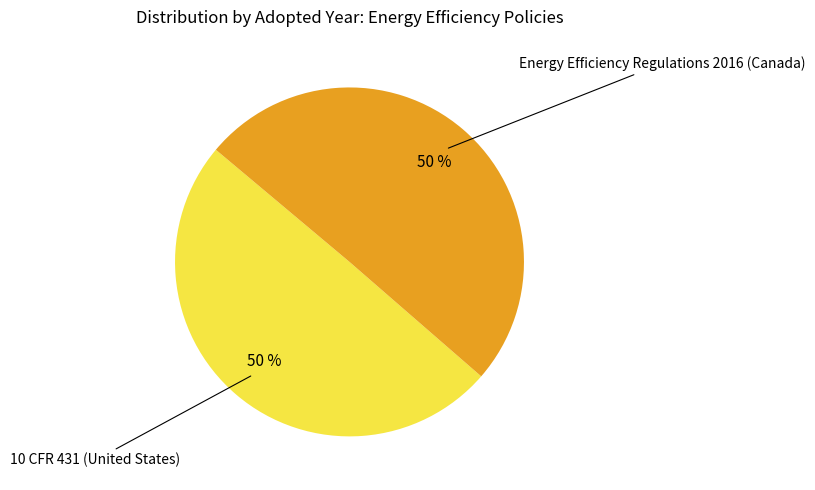

Is the sum of Energy Efficiency Regulations 2016 (Canada) and 10 CFR 431 (United States) greater than half?

Yes